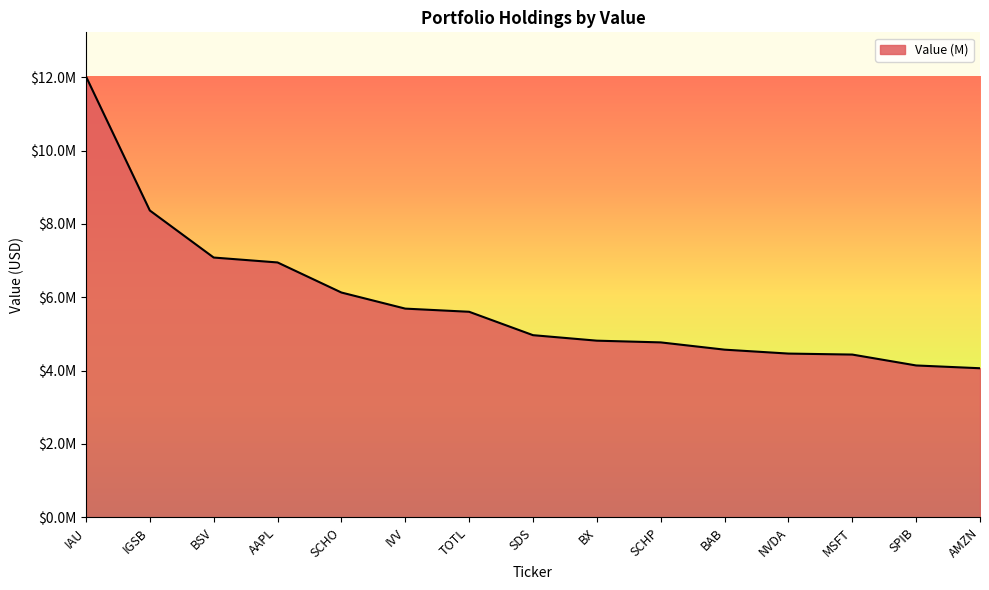

Is this an area chart (filled region under the line)?

Yes